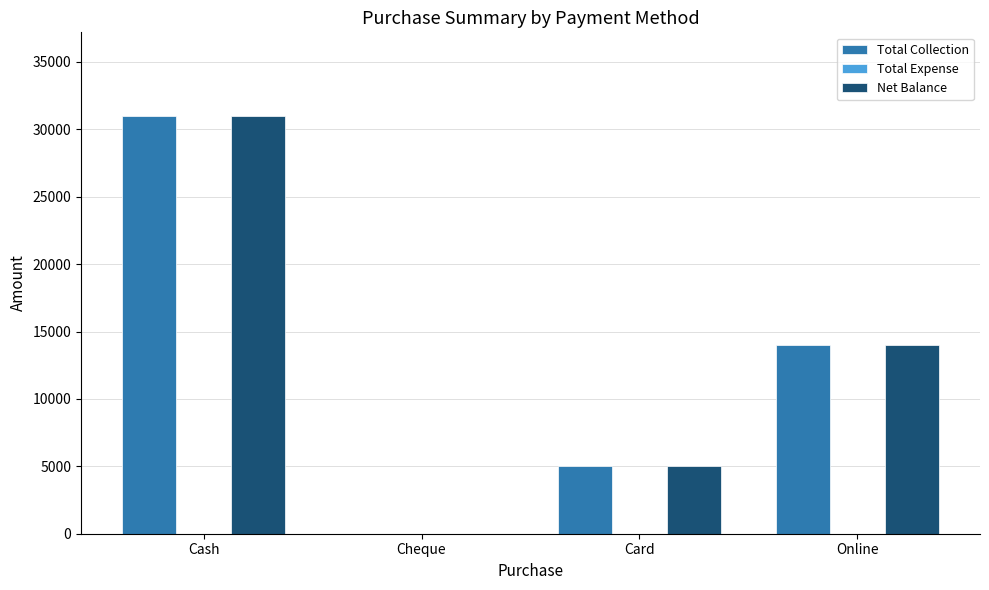

At which category is the sum across all series the highest?

Cash